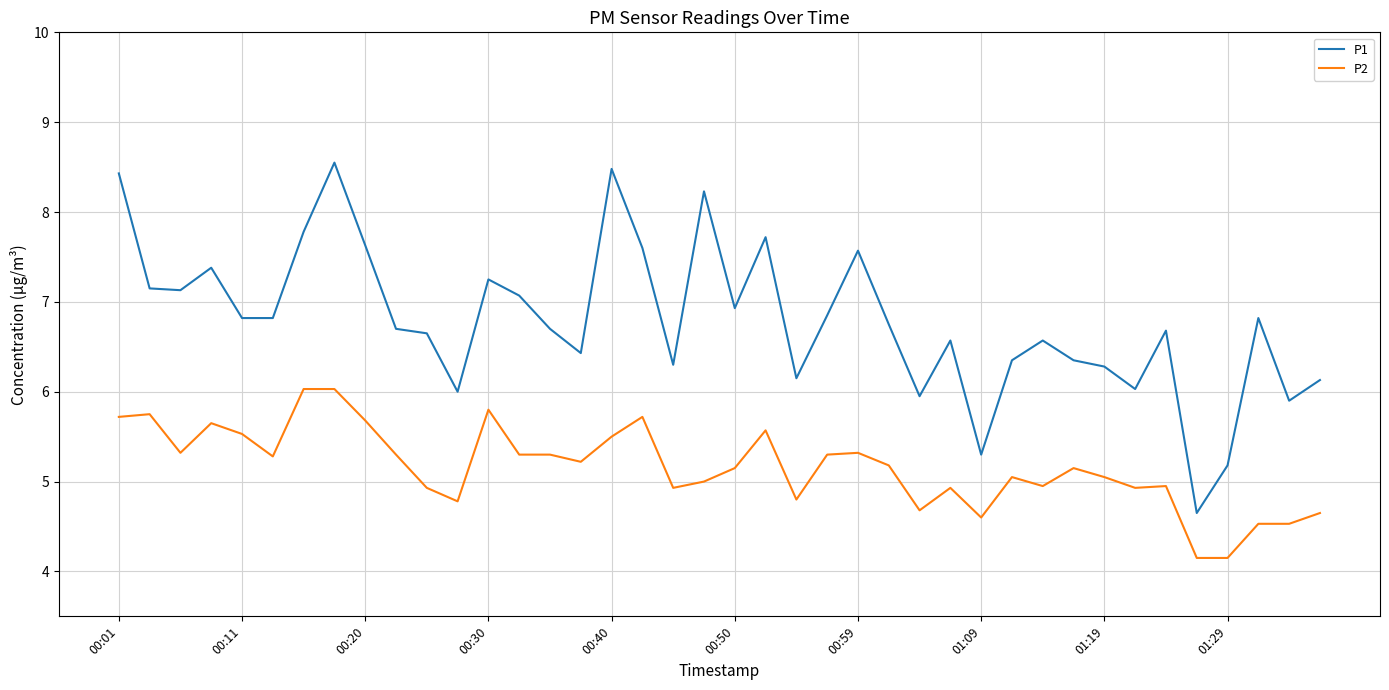

Which series has the largest range (max minus min)?

P1